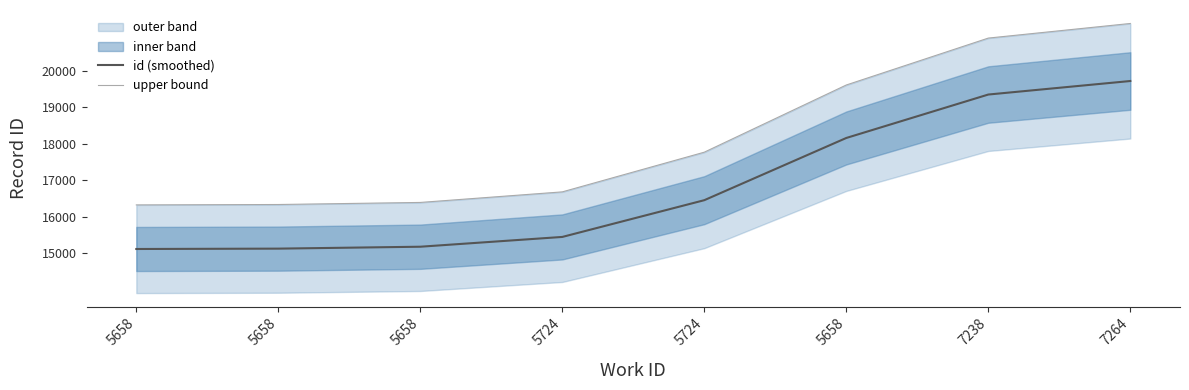

The value of upper bound at 5724 is 31855.4. True or false?

False